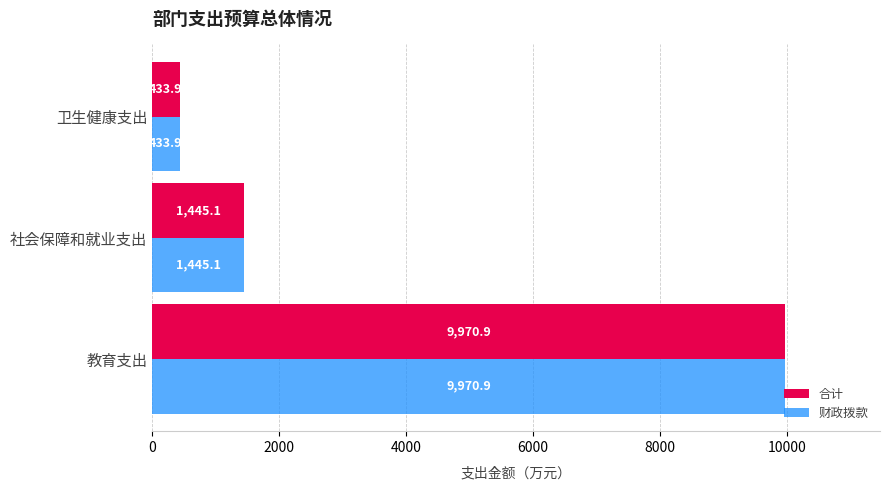

At which label is 合计 closest to 5202?

社会保障和就业支出